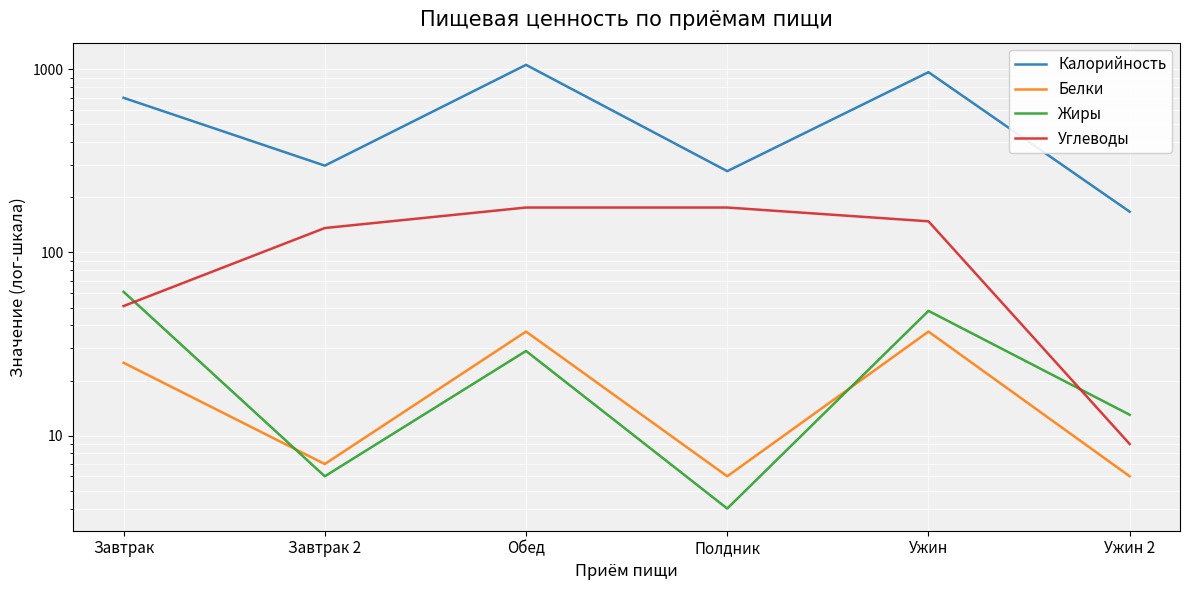

Reading right to left, extract all data points from this chart.

Калорийность: 167	965	278	1058	298	699
Белки: 6	37	6	37	7	25
Жиры: 13	48	4	29	6	61
Углеводы: 9	148	176	176	136	51